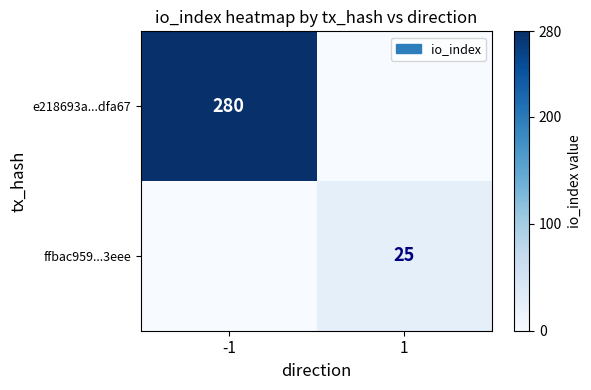

Is the value of e218693a...dfa67 at -1 greater than the value of ffbac959...3eee at 1?

Yes